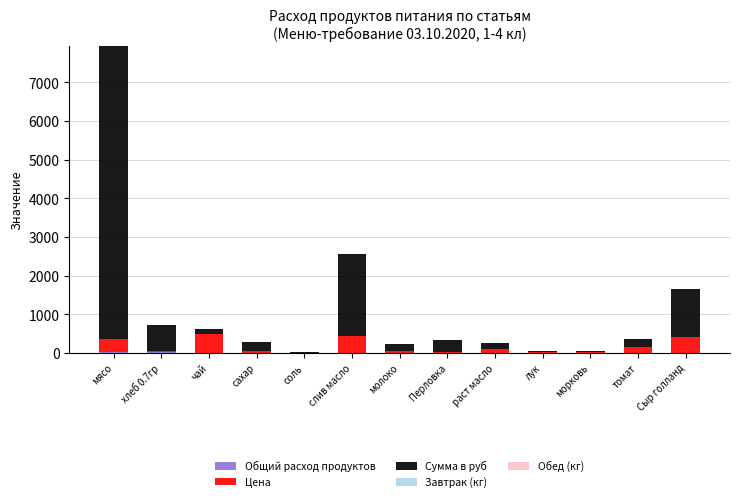

At which category is the sum across all series the highest?

мясо